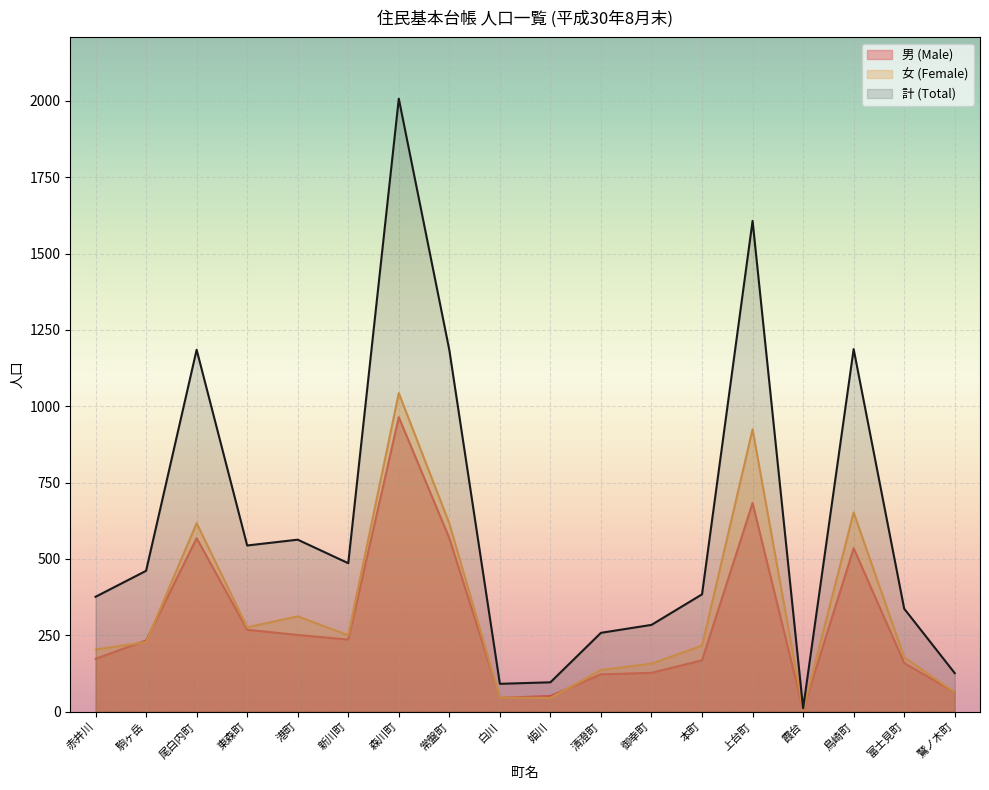

What is the label of the 14th point from the left?

上台町